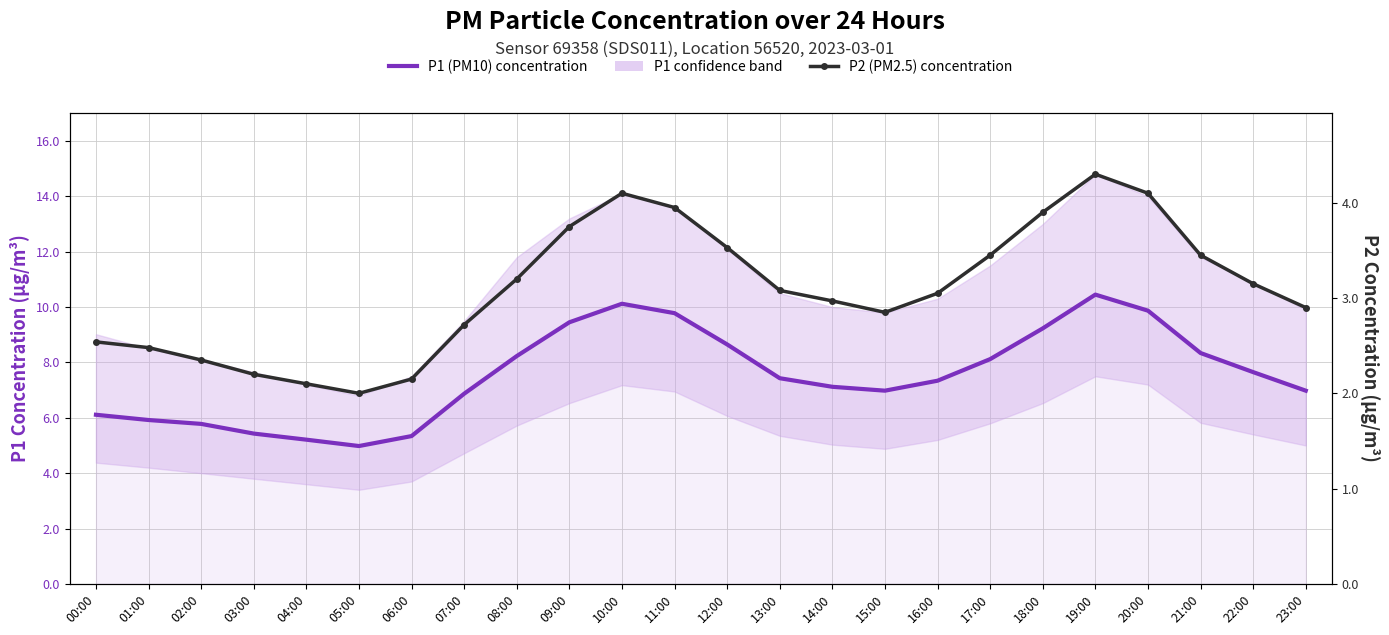

At which label does P2 (PM2.5) concentration reach its minimum?

05:00